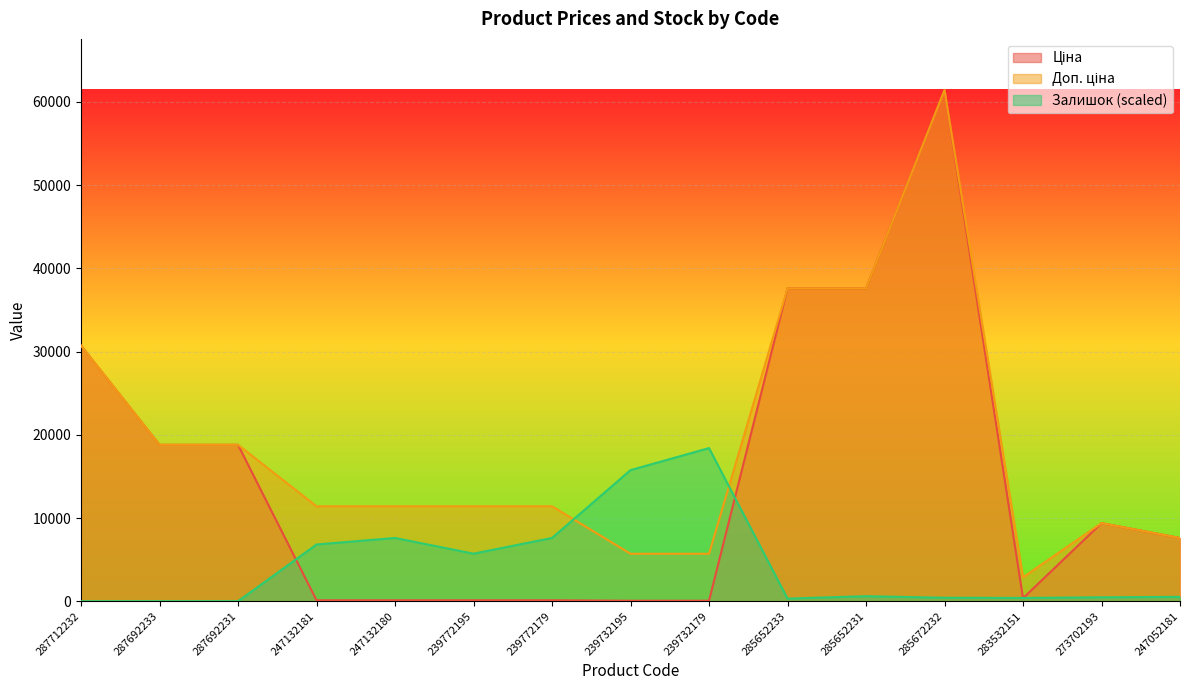

Reading right to left, extract all data points from this chart.

Ціна: 7596.5	9384.0	359.9	61434.3	37593.6	37593.6	57.0	57.0	114.1	114.1	114.1	114.1	18796.8	18796.8	30717.1
Доп. ціна: 7596.5	9384.0	2878.8	61434.3	37593.6	37593.6	5705.0	5705.0	11410.0	11410.0	11410.0	11410.0	18796.8	18796.8	30717.1
Залишок: 524.3	471.9	393.2	419.5	603.0	314.6	18404.1	15756.2	7602.8	5715.2	7602.8	6816.3	0.0	0.0	0.0